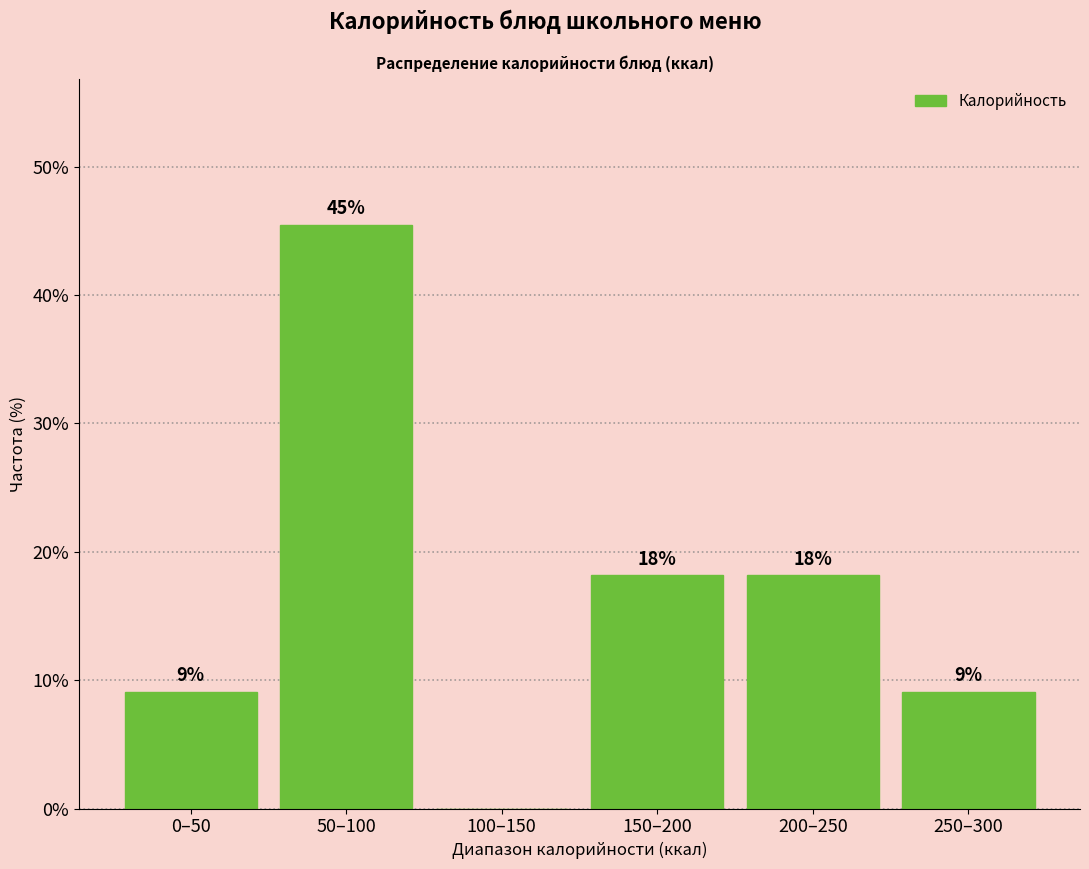

Are the bars horizontal?

No